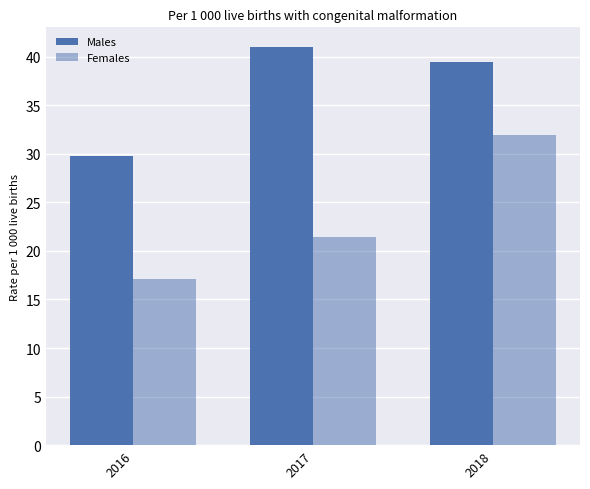

Rank the series at 2018 from highest to lowest value.

Males, Females